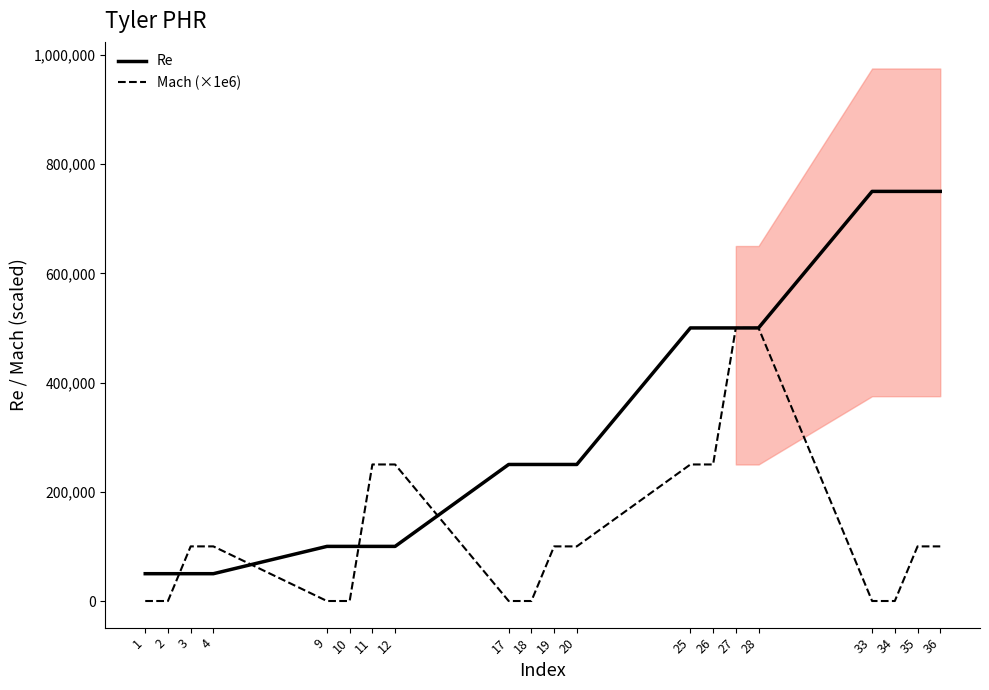

Count the number of data series in this chart.

2